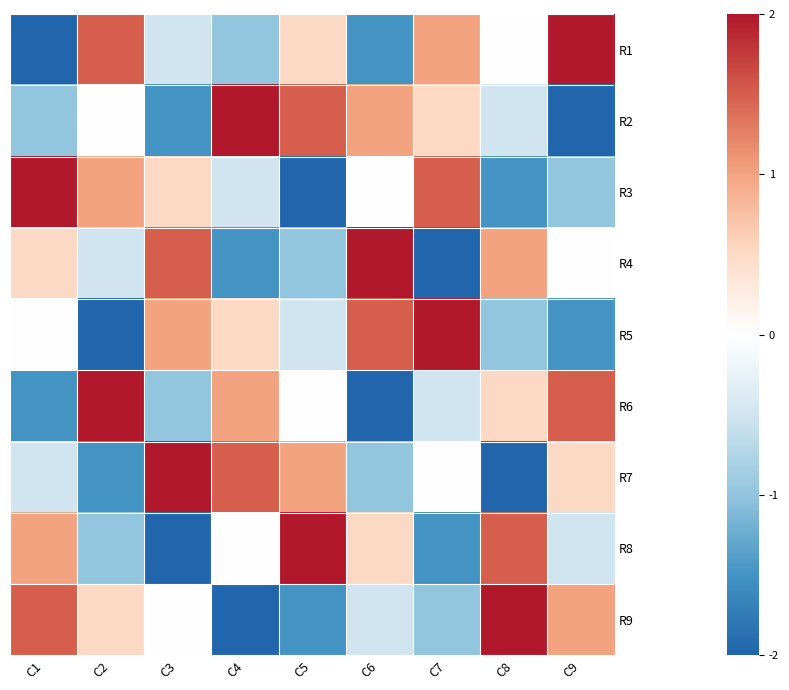

List the series in order of their peak value, highest first.

R1, R2, R3, R4, R5, R6, R7, R8, R9